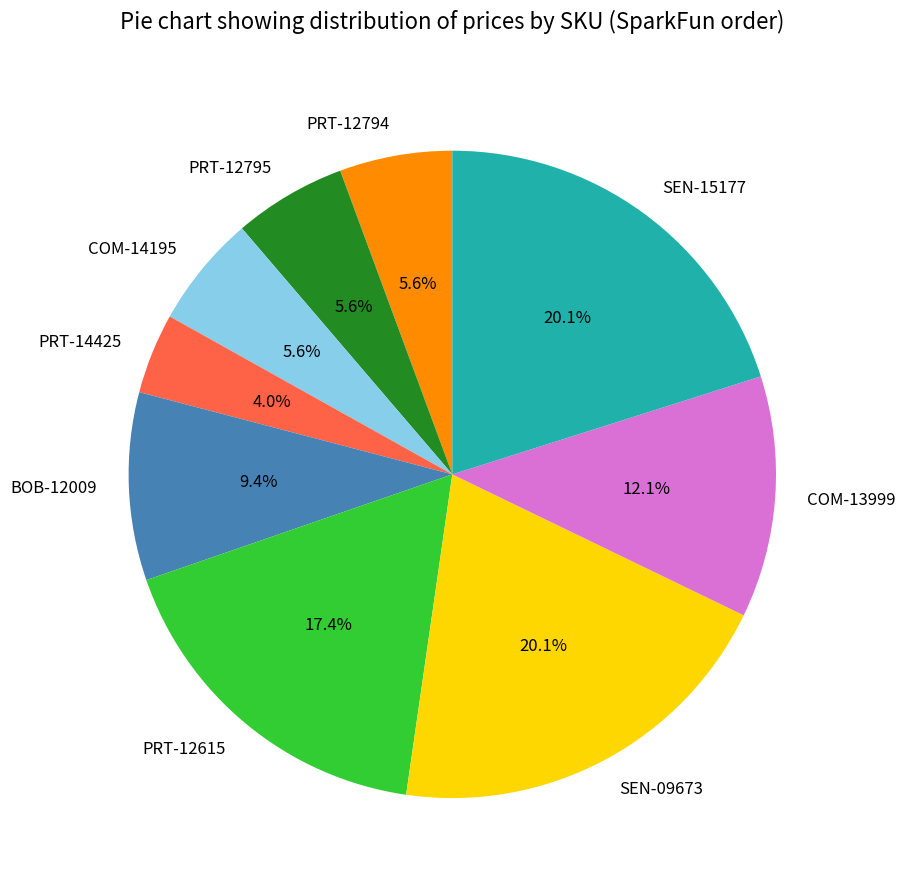

Is it true that COM-14195 is 6% of the pie?

True